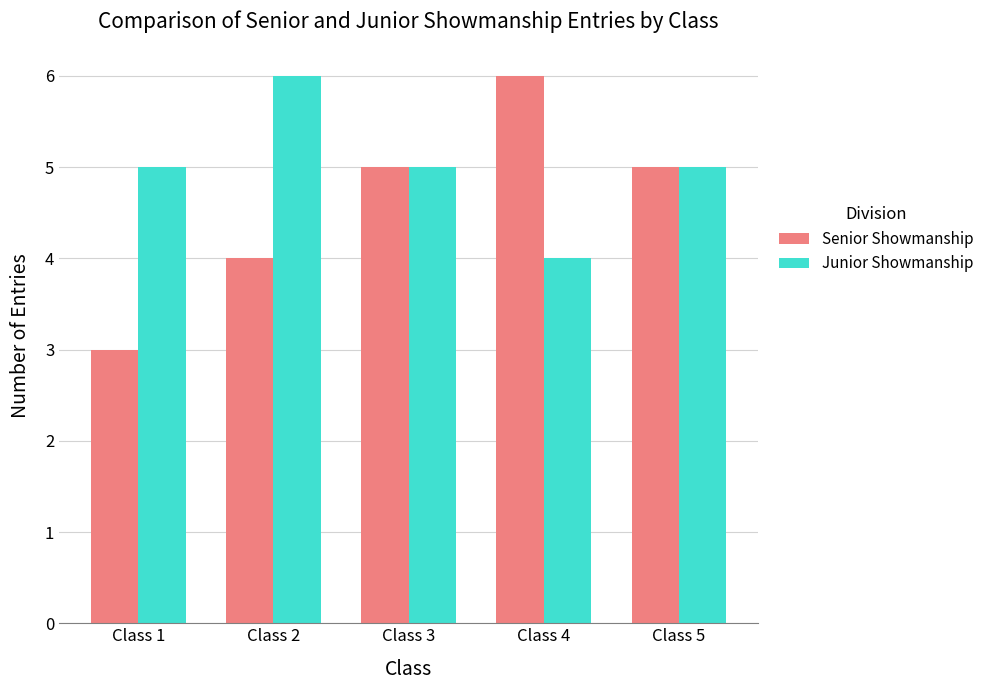

How many Senior Showmanship values are between 4 and 5?

3